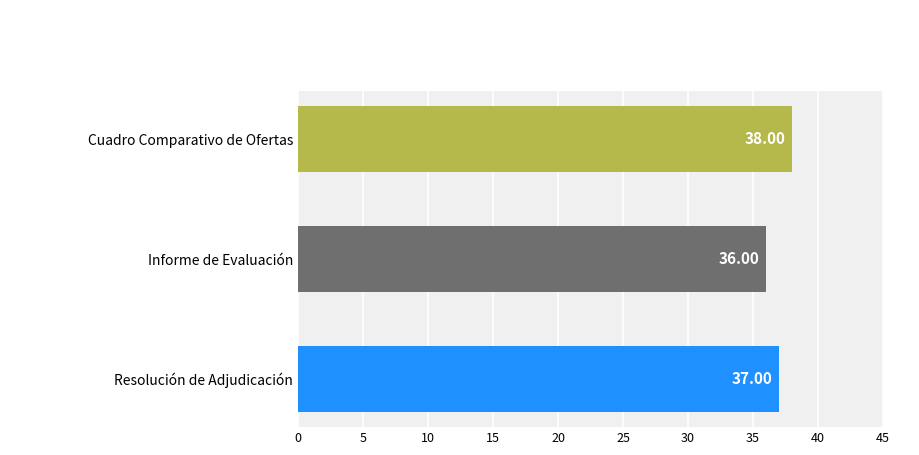

Between Informe de Evaluación and Cuadro Comparativo de Ofertas, which is larger?

Cuadro Comparativo de Ofertas